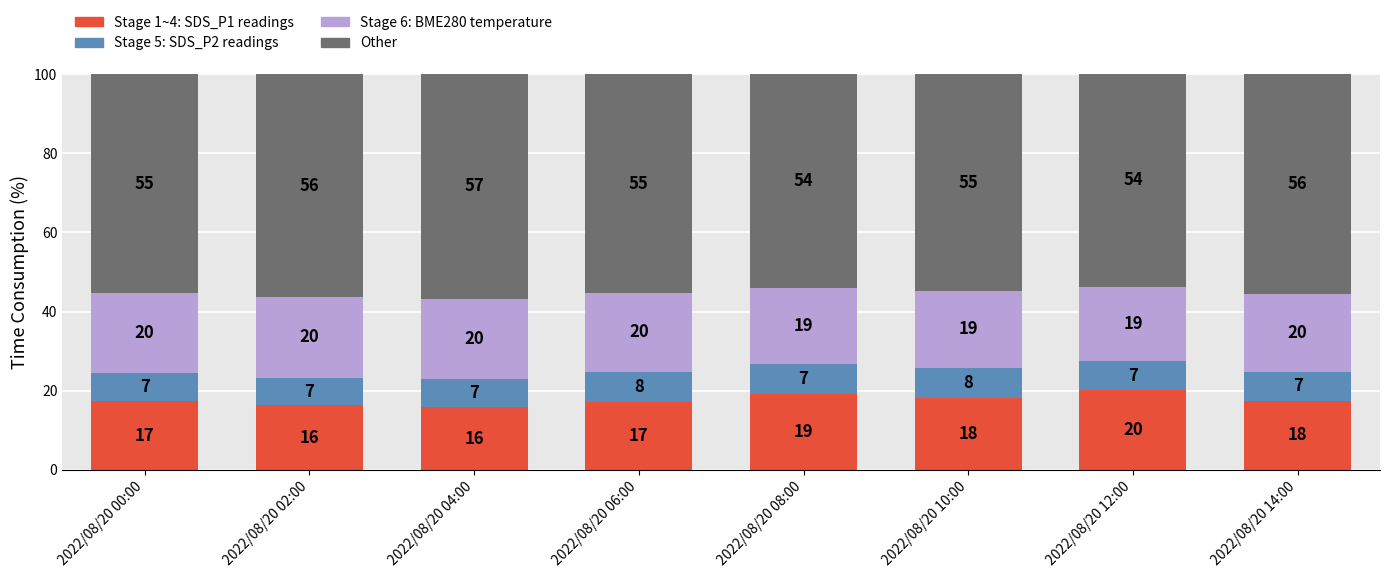

What is the total value across all series at 2022/08/20 12:00?

100.0